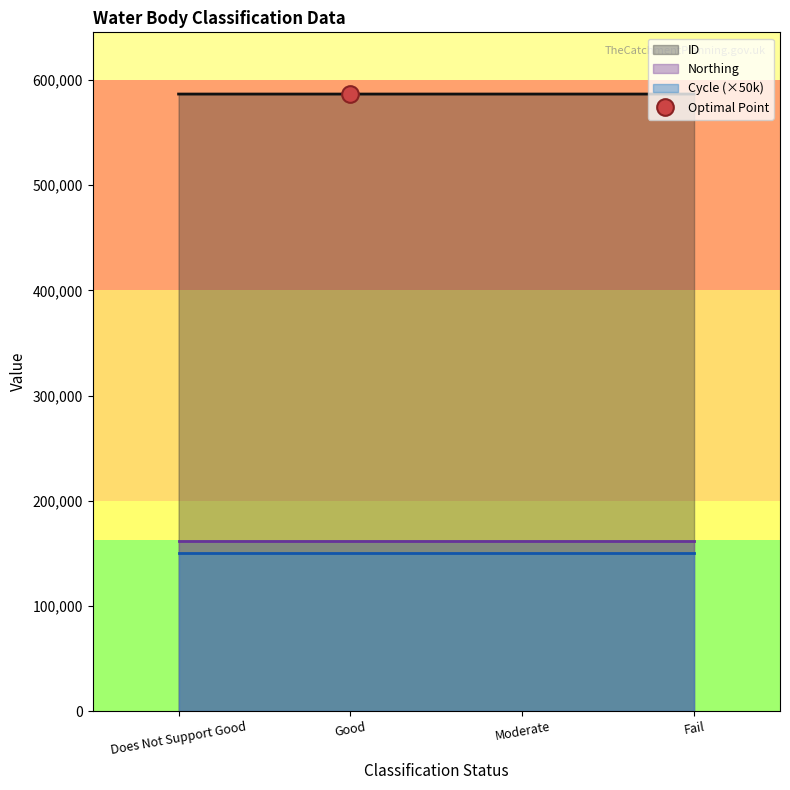

What is the label of the 4th point from the left?

Fail